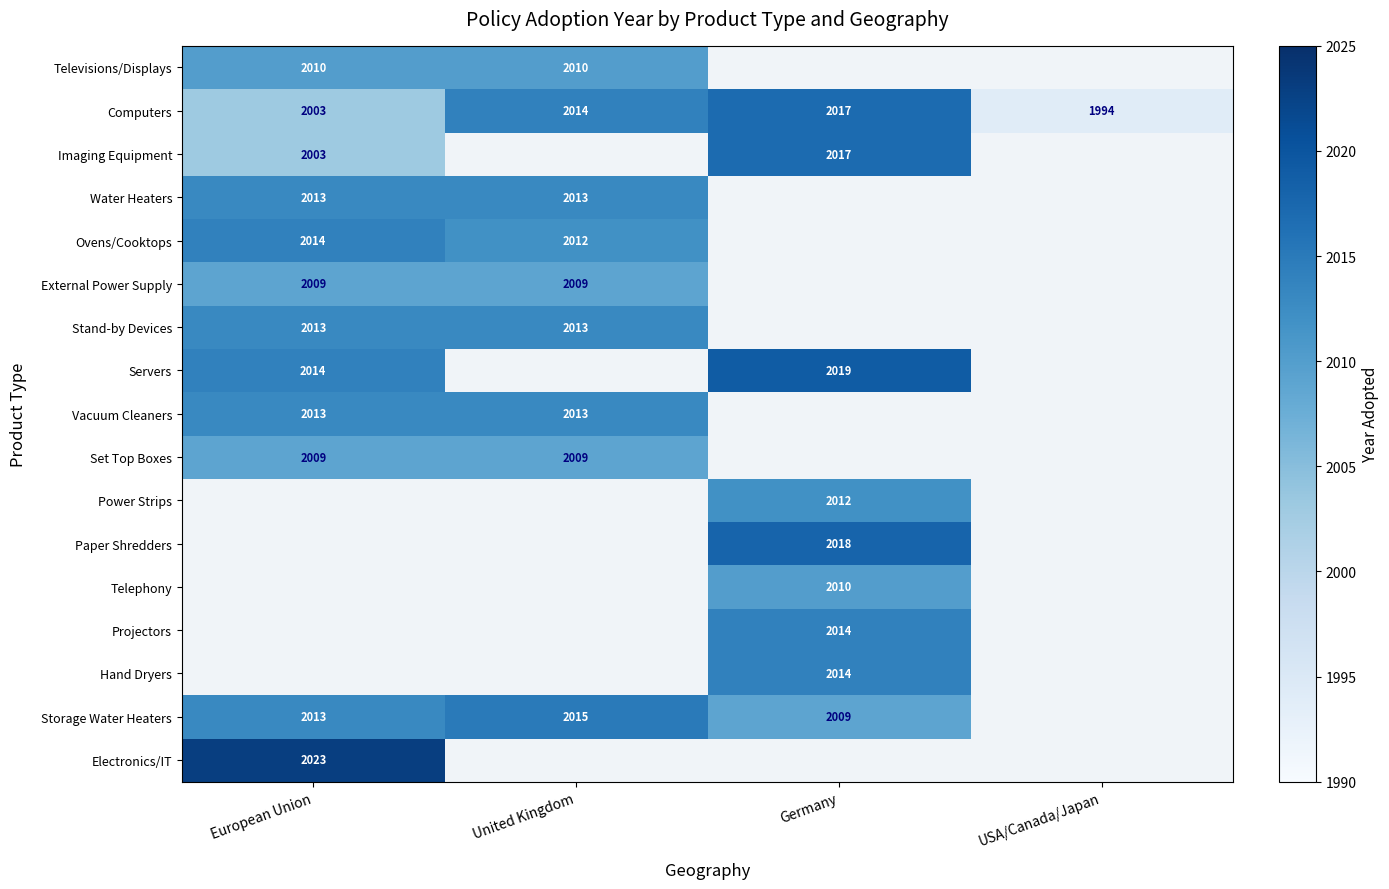

At how many categories does at least one series exceed 2017?

2